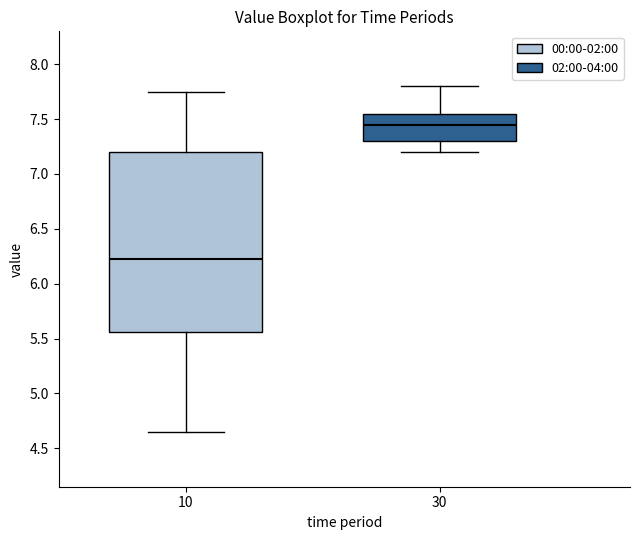

Which box's median line is the lowest?

10